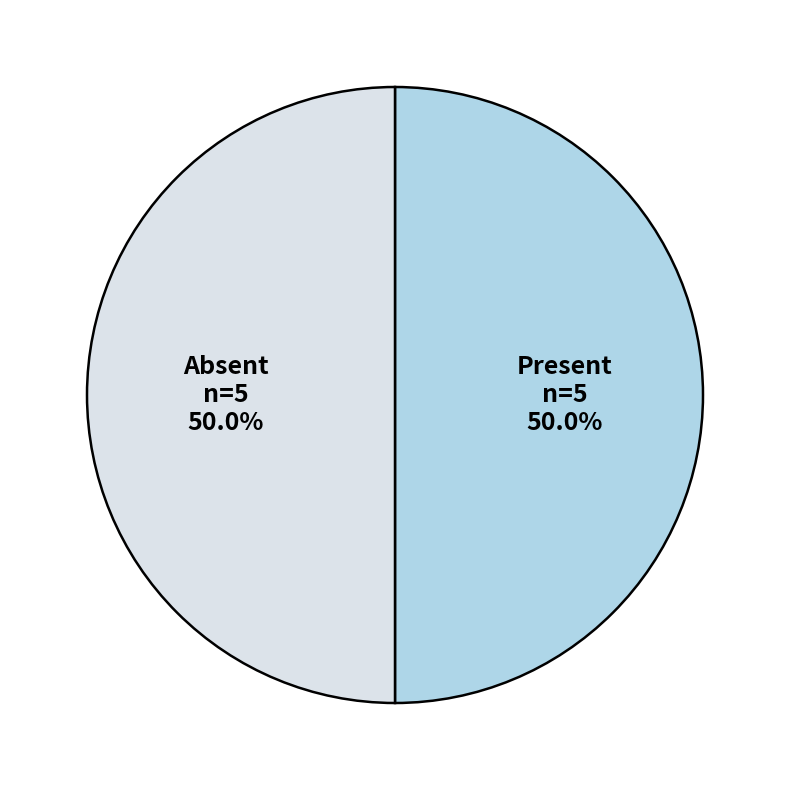

Combined, do Present and Absent account for over 50%?

Yes